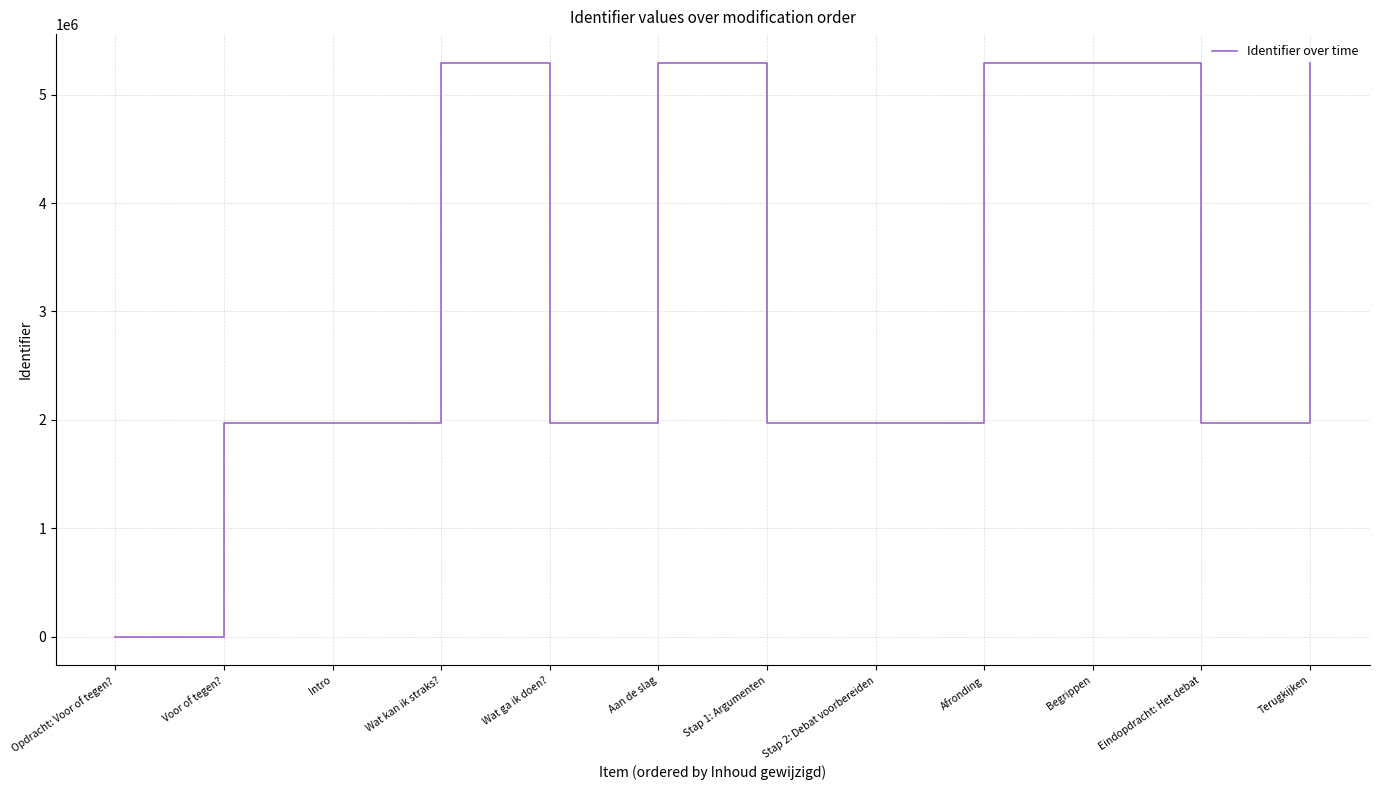

True or false: there are more than 1 points higher than both neighbors.

True